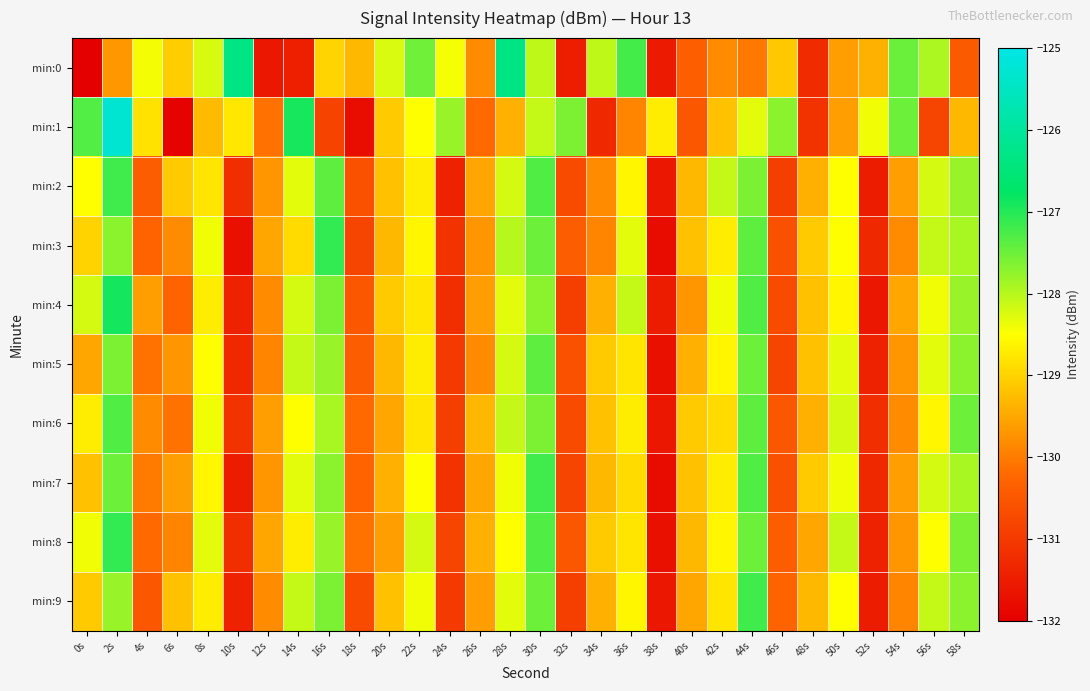

Rank the series by their maximum value, from lowest to highest.

min:5, min:6, min:2, min:7, min:9, min:3, min:8, min:4, min:0, min:1